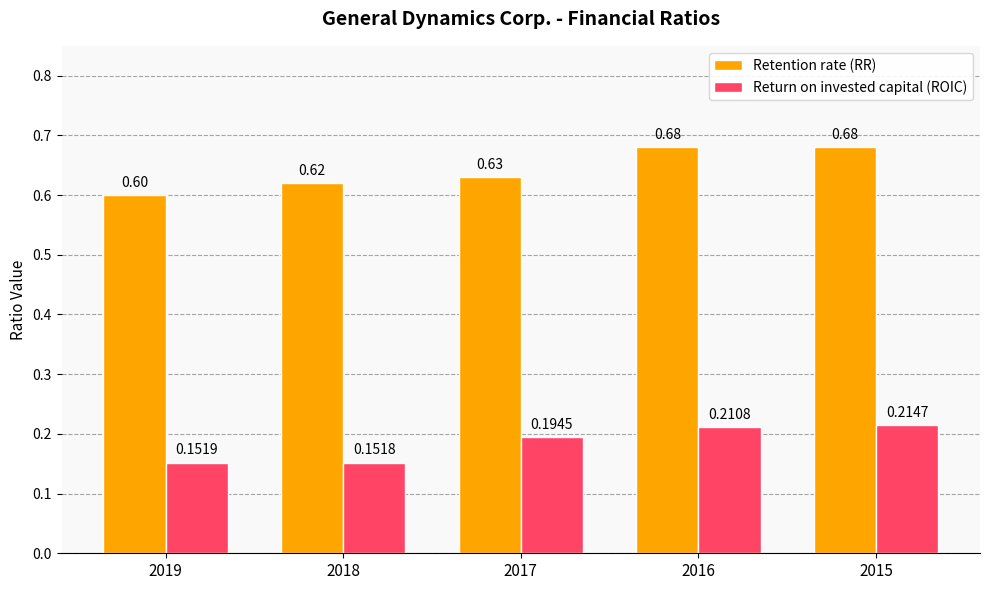

How many groups of bars are there?

5